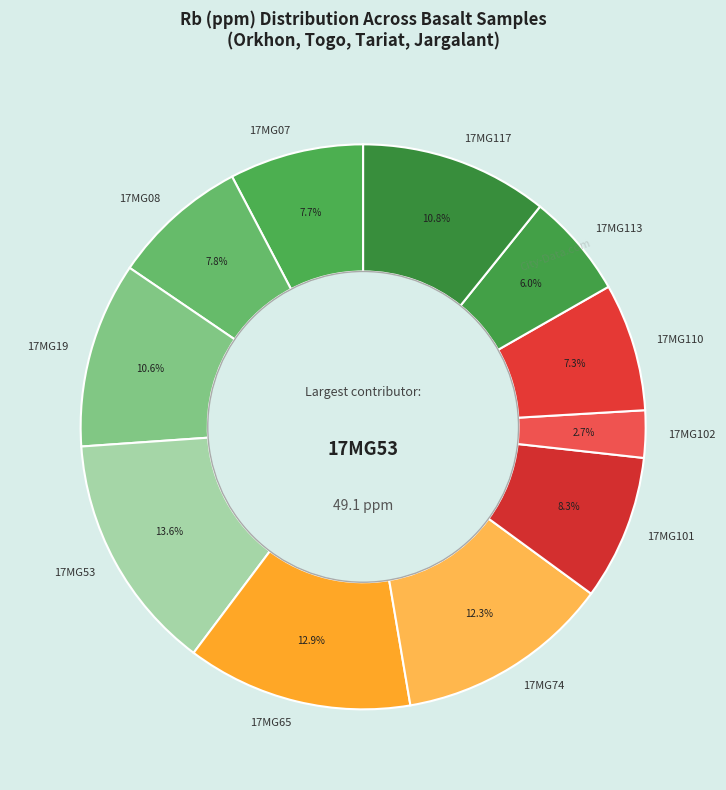

To the nearest percent, what portion does 17MG08 represent?

8%